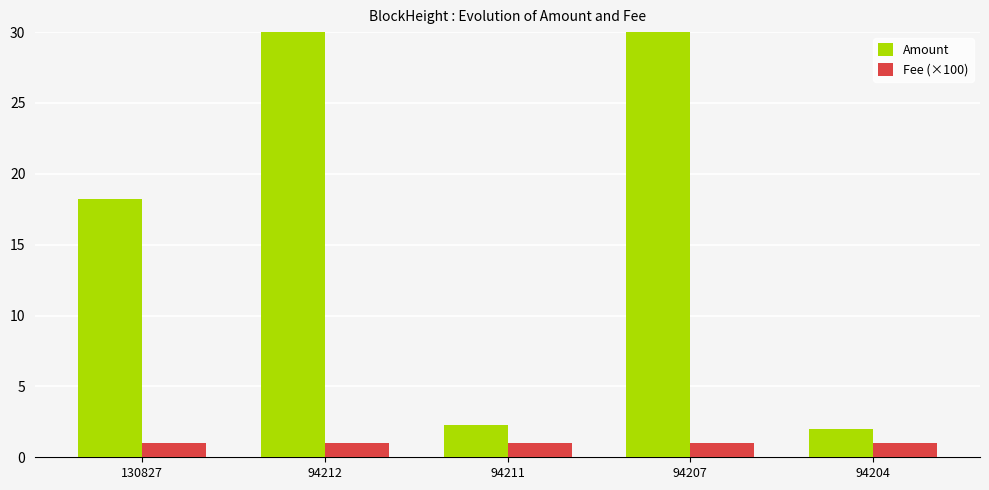

Which series has the largest range (max minus min)?

Amount